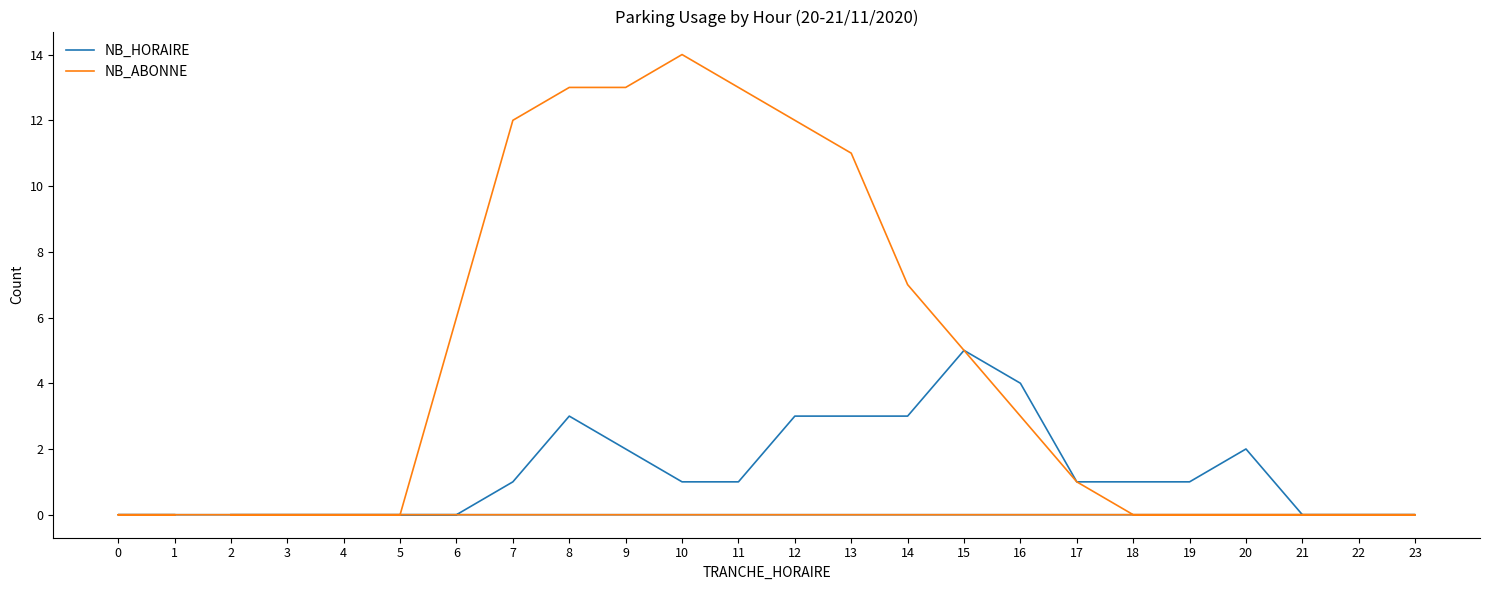

Which series has the largest total across all categories?

NB_ABONNE